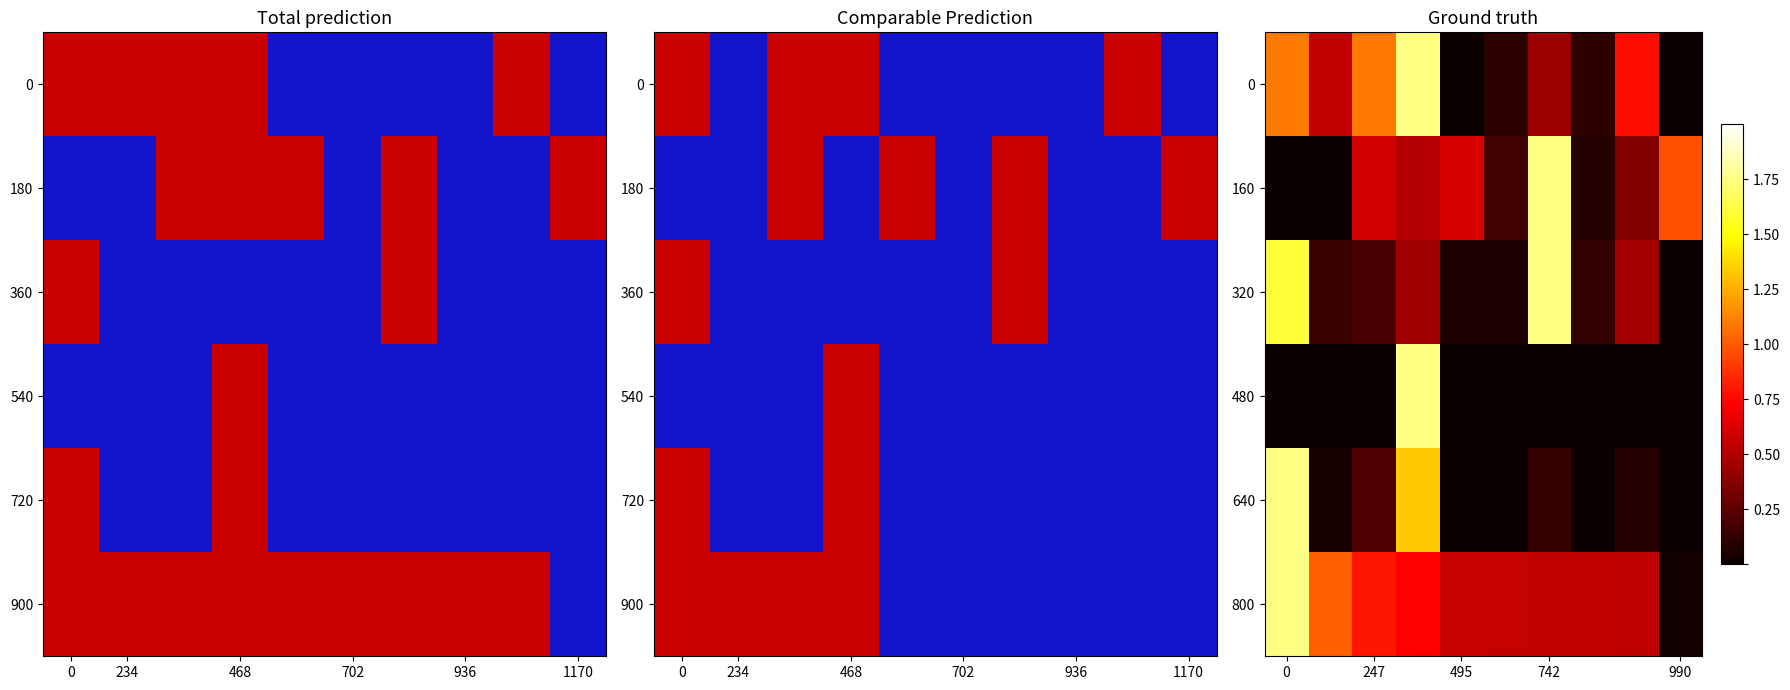

What is the spread (max minus min) of values at 990?

1.0